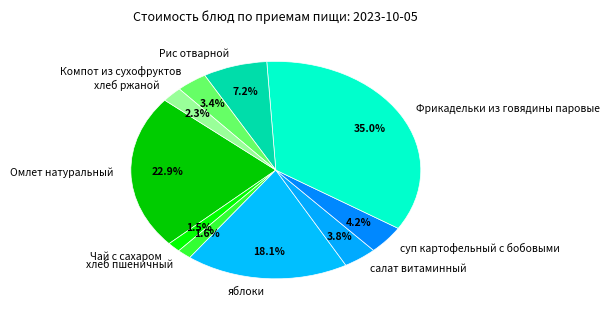

How many segments does this pie chart have?

10